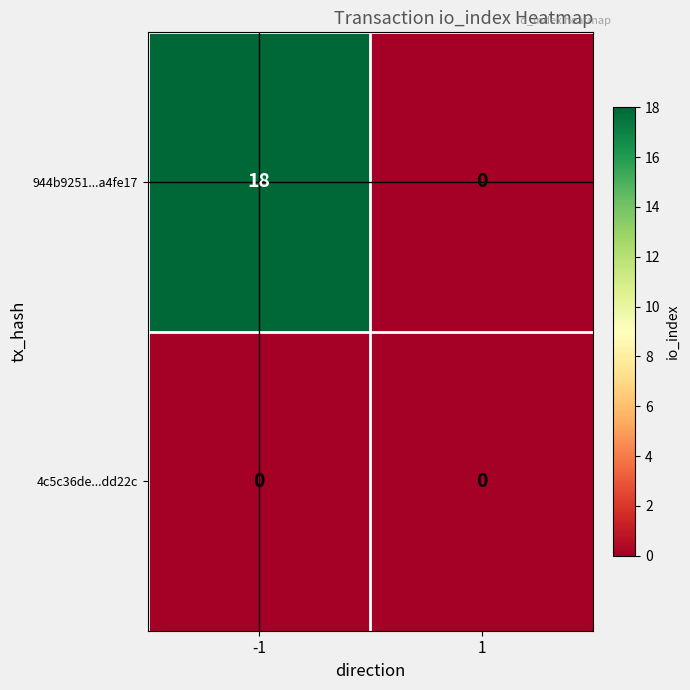

List the series in order of their peak value, highest first.

944b9251...a4fe17, 4c5c36de...dd22c